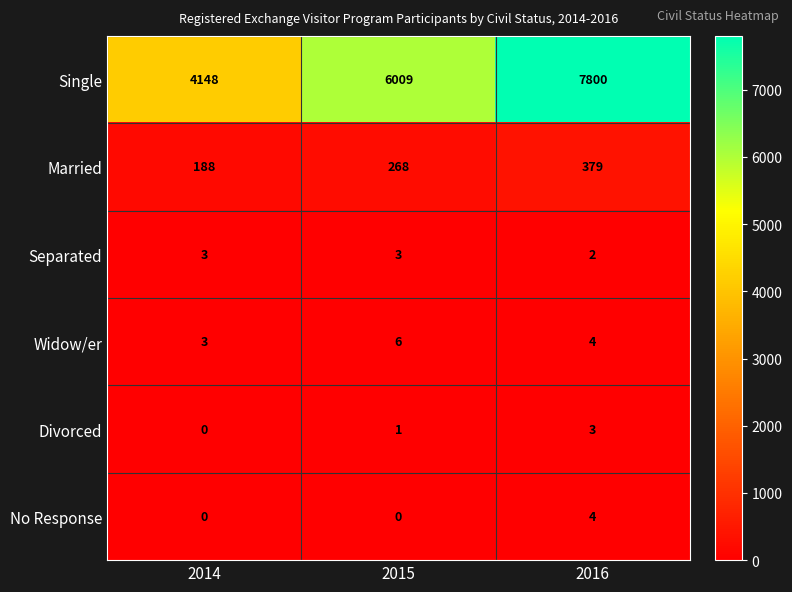

At how many categories does at least one series exceed 1281?

3